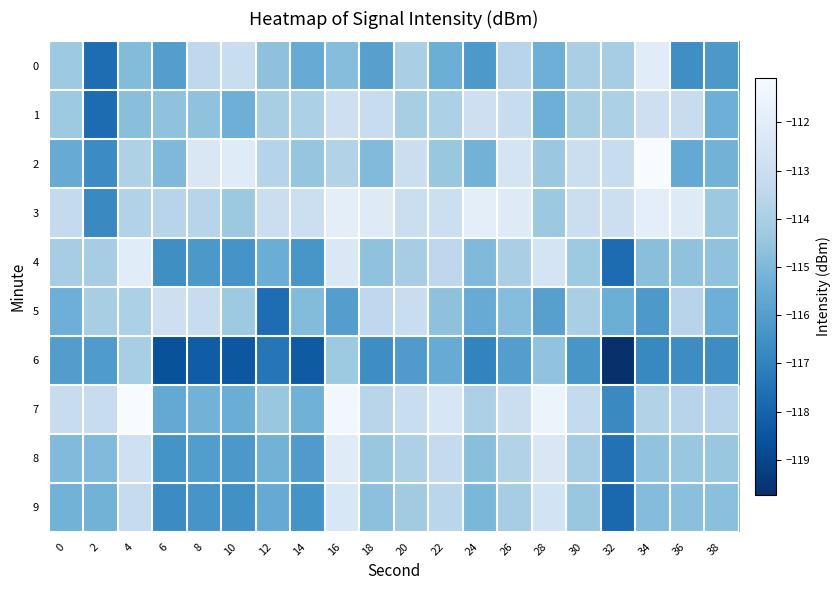

What is the minimum value shown in the chart?

-119.7